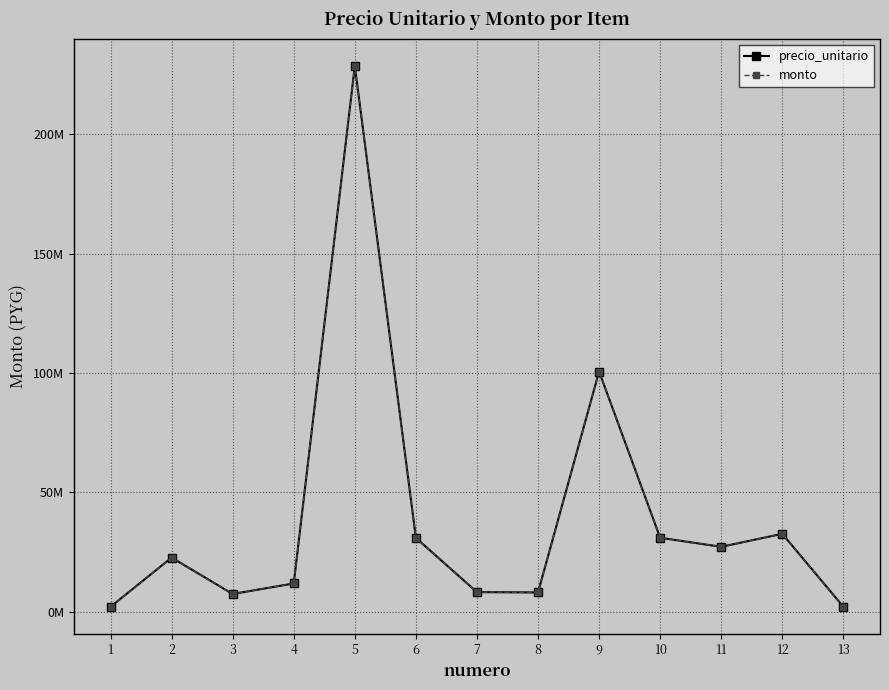

Reading left to right, transcribe all the data shown in this chart.

precio_unitario: 1=2000000	2=22594000	3=7355000	4=11768000	5=228600000	6=30860750	7=8125000	8=8000000	9=100570000	10=30900000	11=27126000	12=32560000	13=2000000
monto: 1=2000000	2=22594000	3=7355000	4=11768000	5=228600000	6=30860750	7=8125000	8=8000000	9=100570000	10=30900000	11=27126000	12=32560000	13=2000000